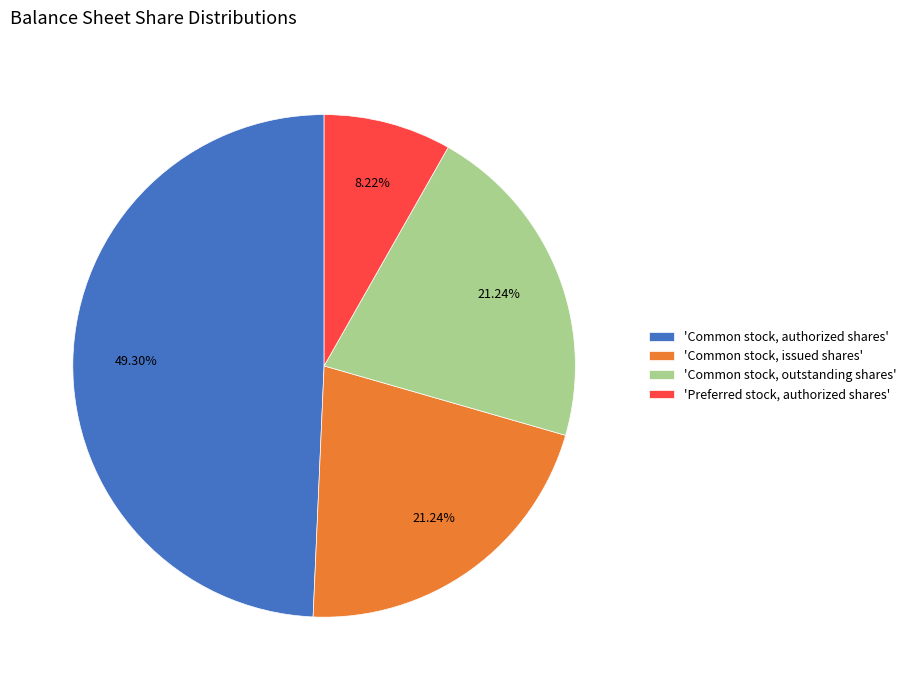

Which slice is the largest?

'Common stock, authorized shares'